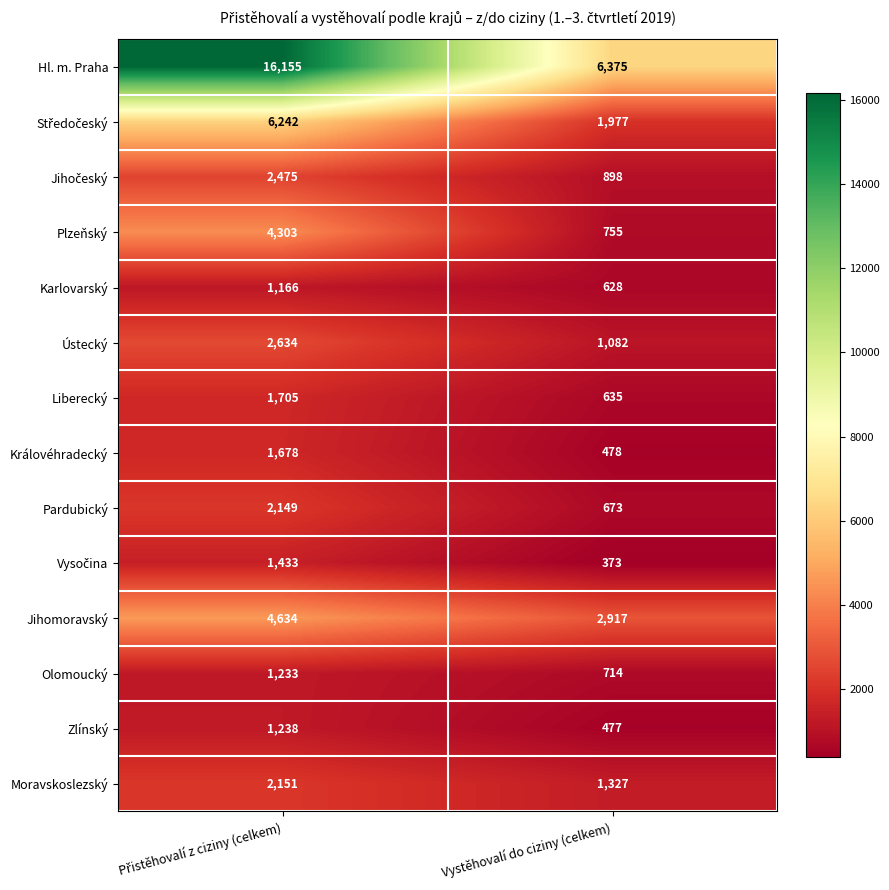

The value of Jihomoravský at Vystěhovalí do ciziny (celkem) is 4978. True or false?

False